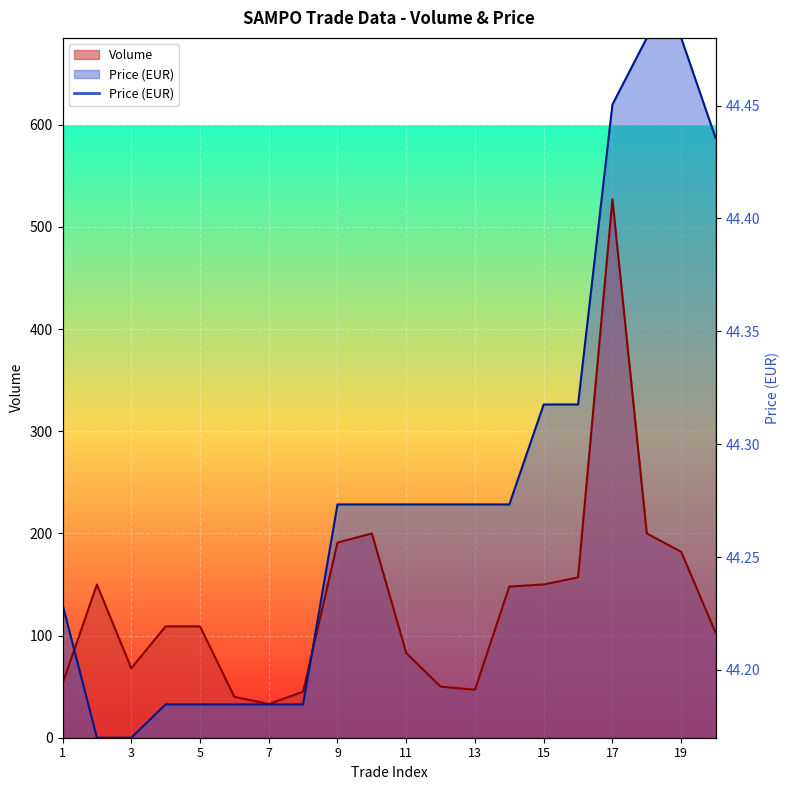

At 8, list the series in order from largest to smallest.

Volume, Price